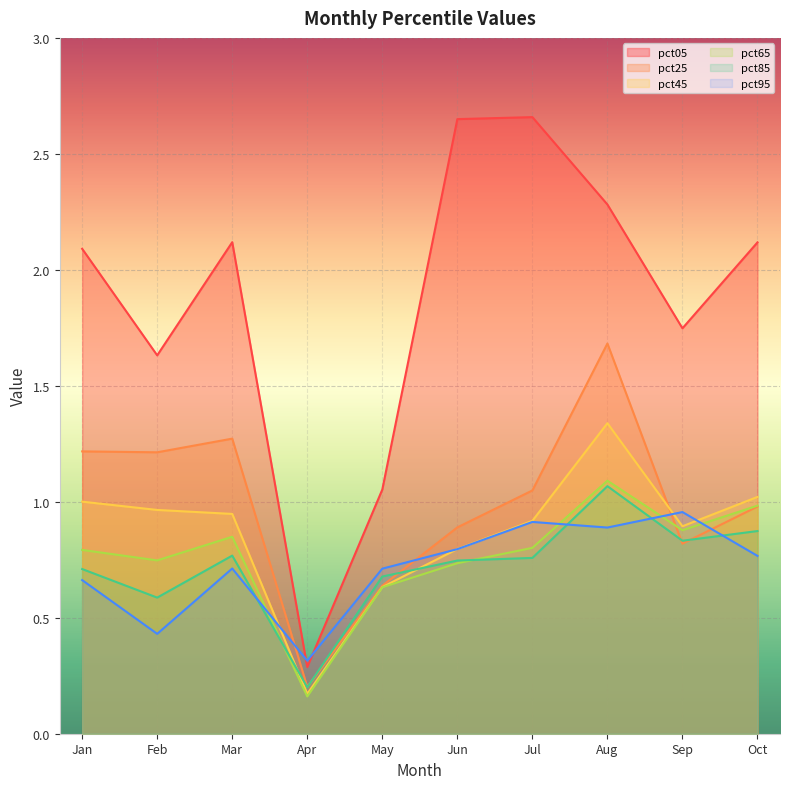

What is the spread (max minus min) of values at Aug?

1.4